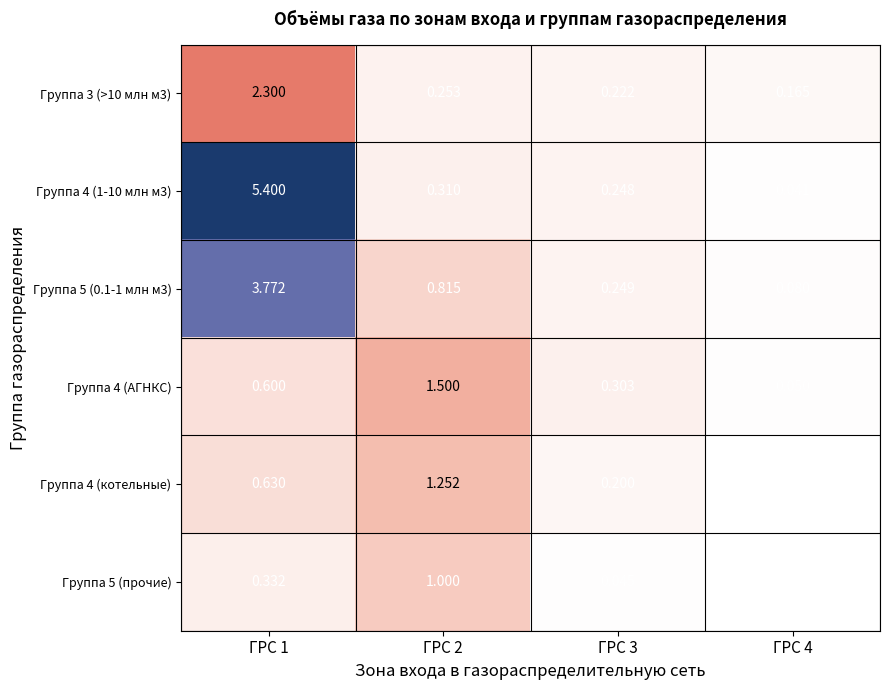

Is the value of Группа 5 (0.1-1 млн м3) at ГРС 4 greater than the value of Группа 4 (АГНКС) at ГРС 1?

No